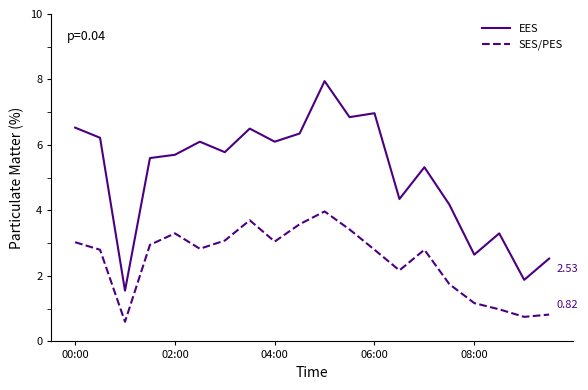

Which series has the widest spread of values?

EES